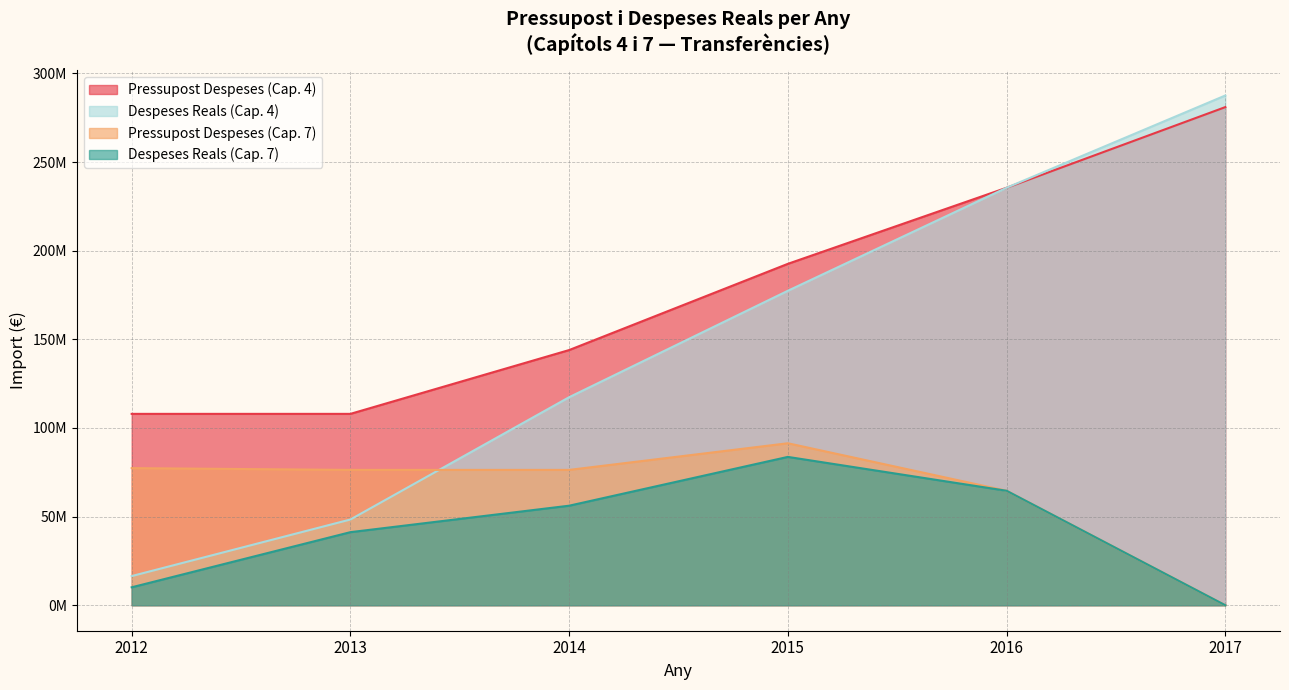

True or false: Despeses Reals (Cap 7) has more than 1 points higher than both neighbors.

False